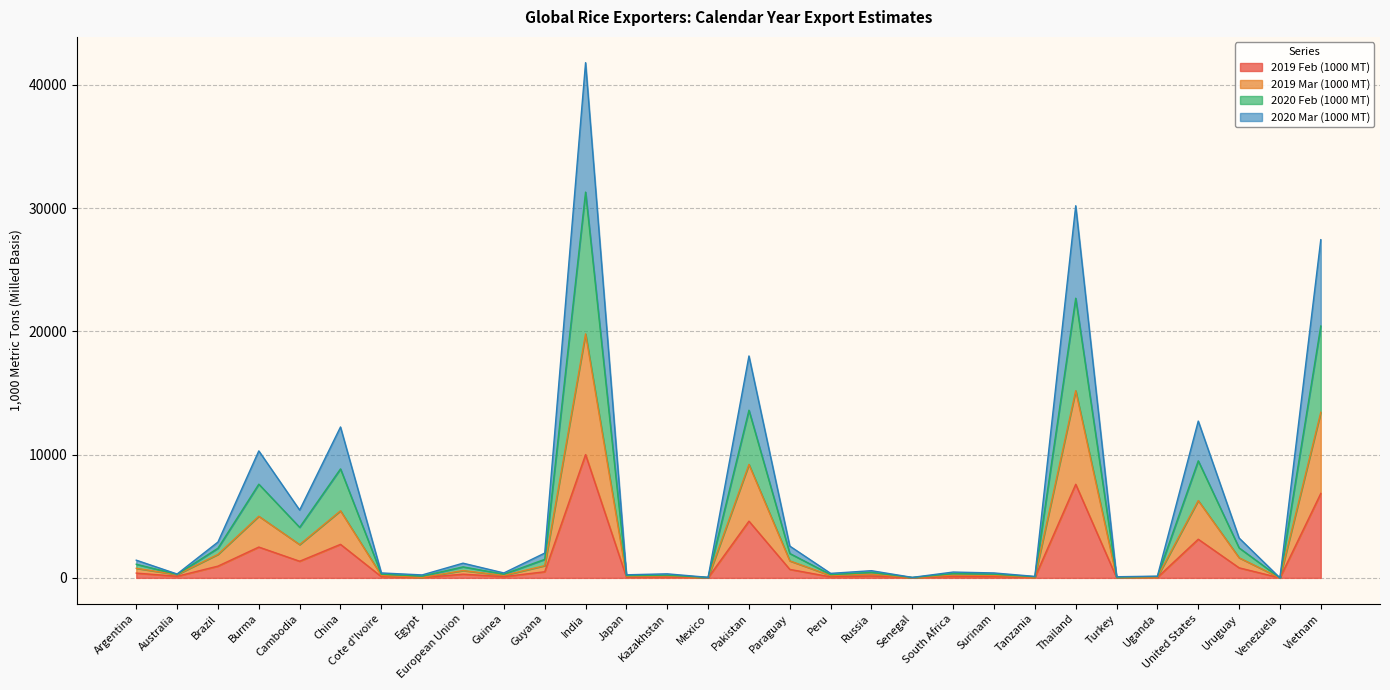

At which label does 2019 Feb (1000 MT) reach its peak?

India